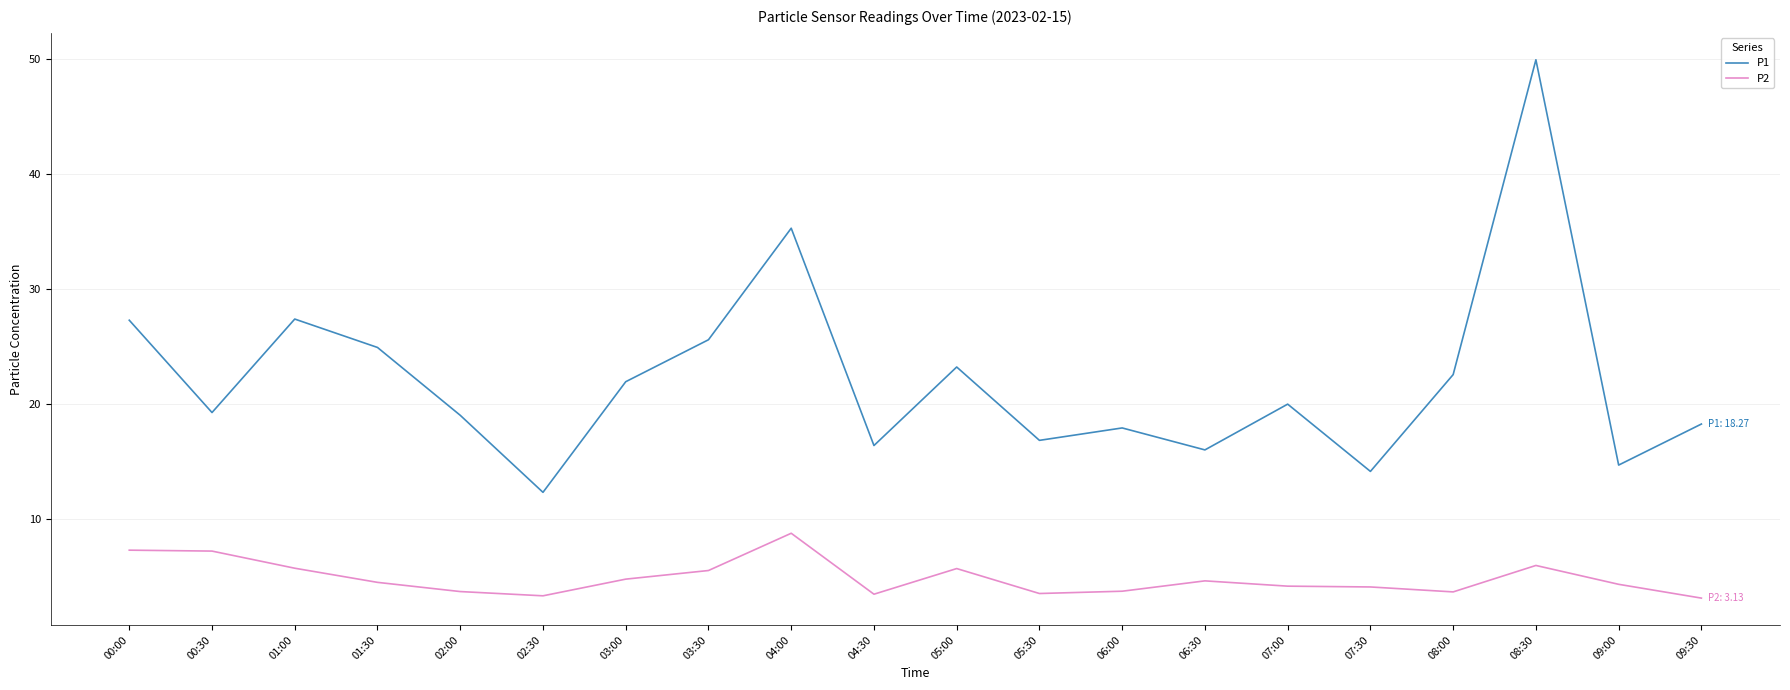

Where does the P2 series first go above 4?

00:00